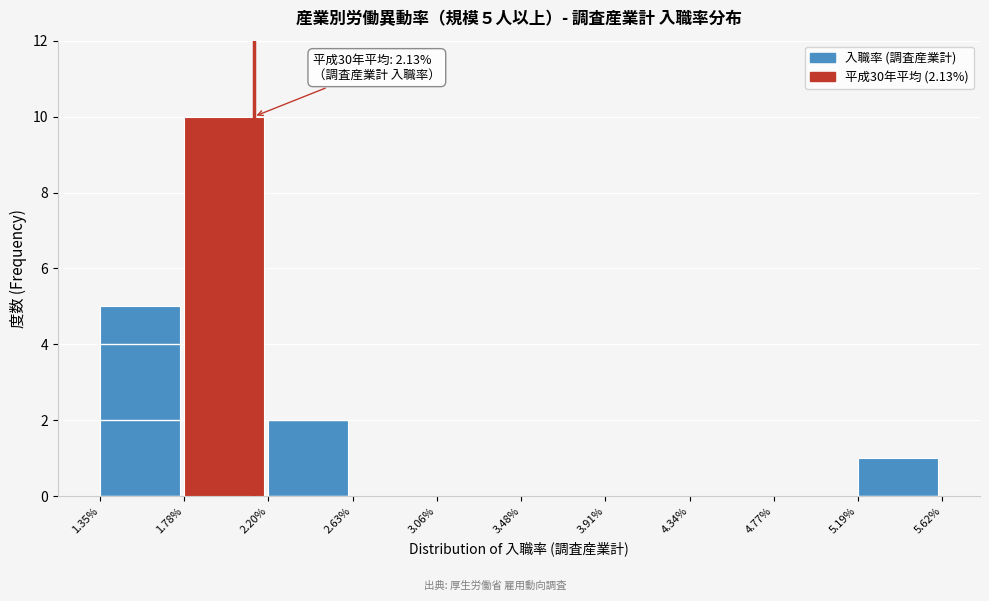

Which range on the x-axis has the tallest bar?

1.78% to 2.20%